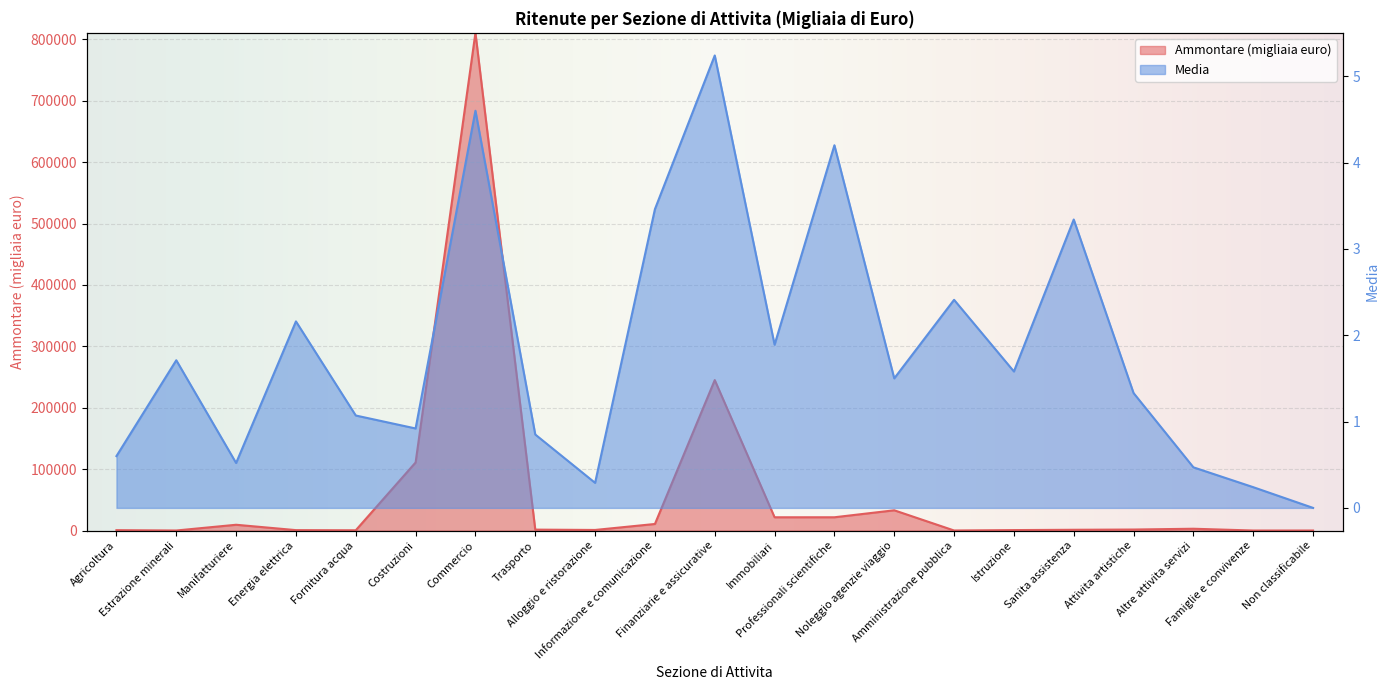

Which series changed the most between Costruzioni and Informazione e comunicazione?

Ammontare (migliaia euro)